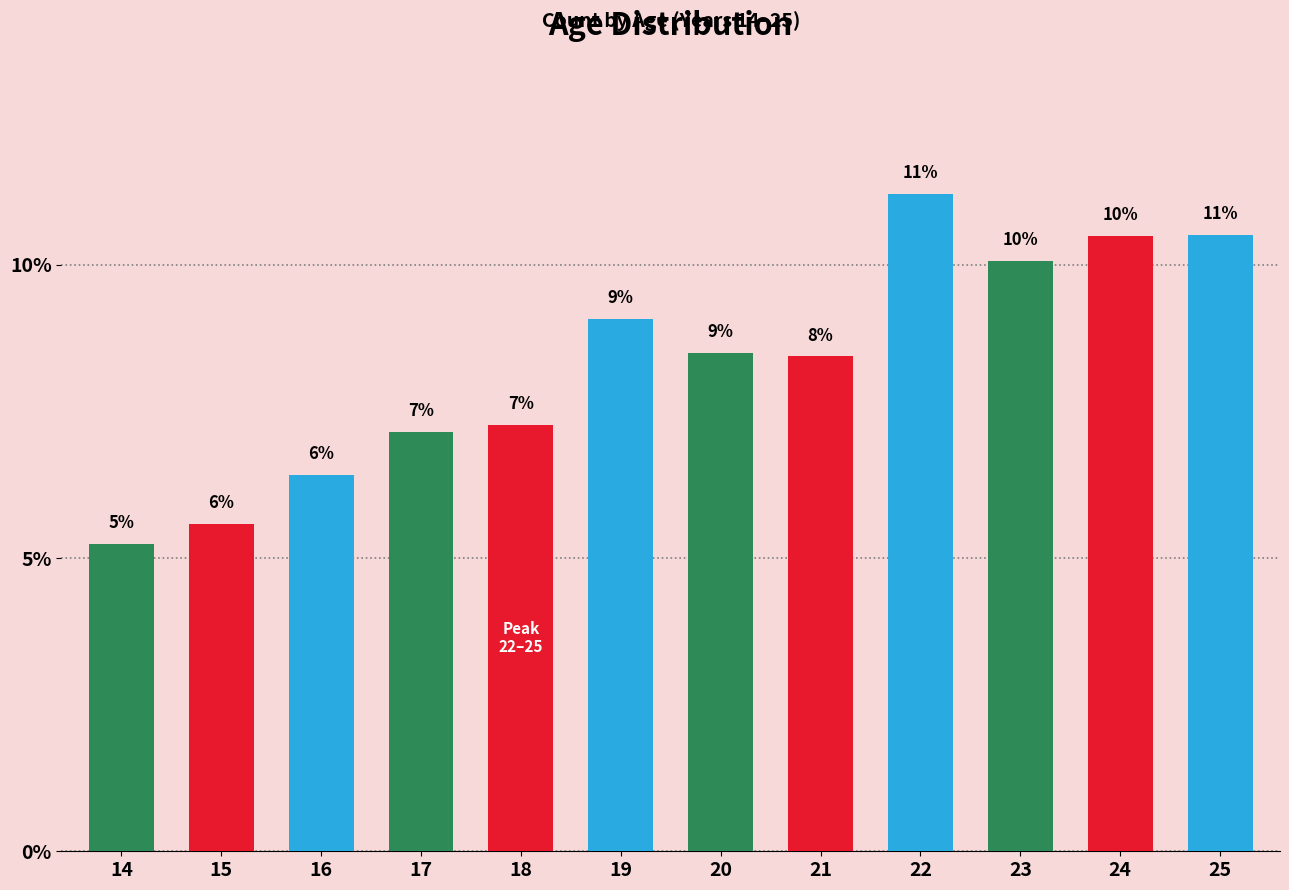

What is the average value?

8.3